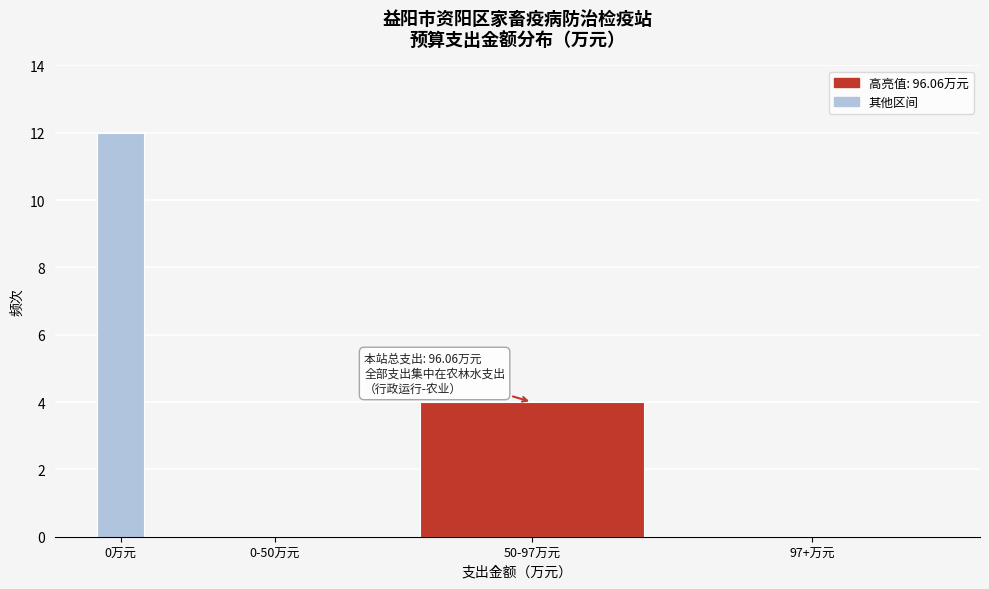

Reading right to left, what are all the values shown in this chart?

97+万元=0	50-97万元=4	0-50万元=0	0万元=12